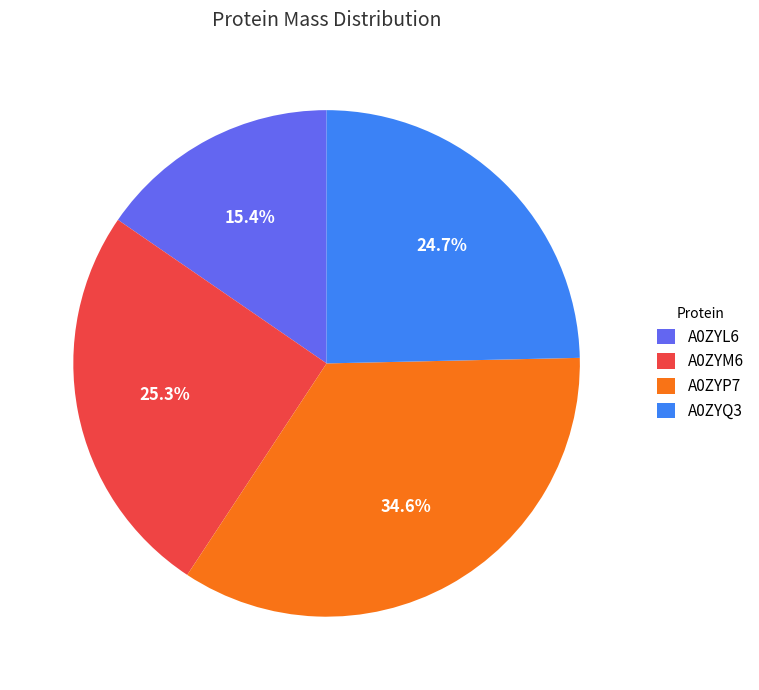

Rank the categories by value from highest to lowest.

A0ZYP7, A0ZYM6, A0ZYQ3, A0ZYL6